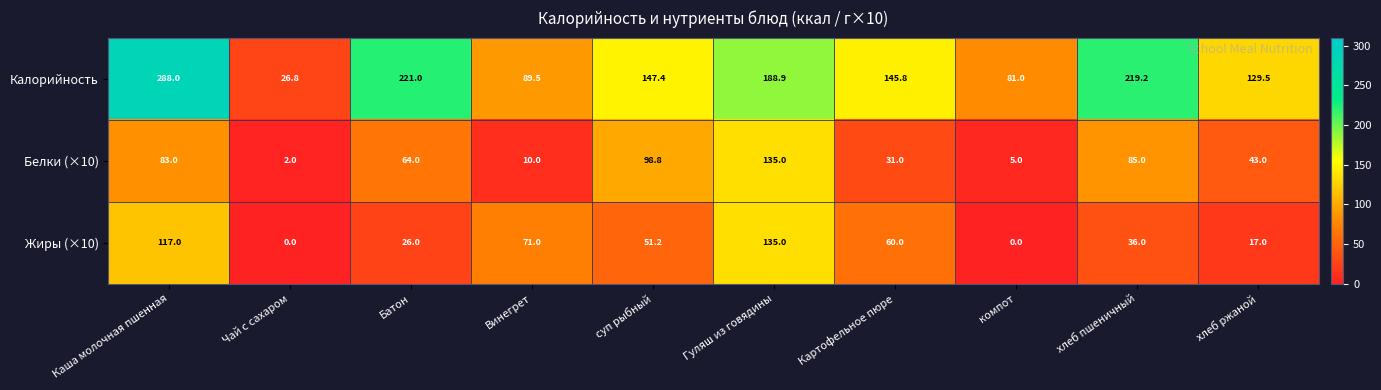

What is the sum of all Жиры (×10) values?

513.2